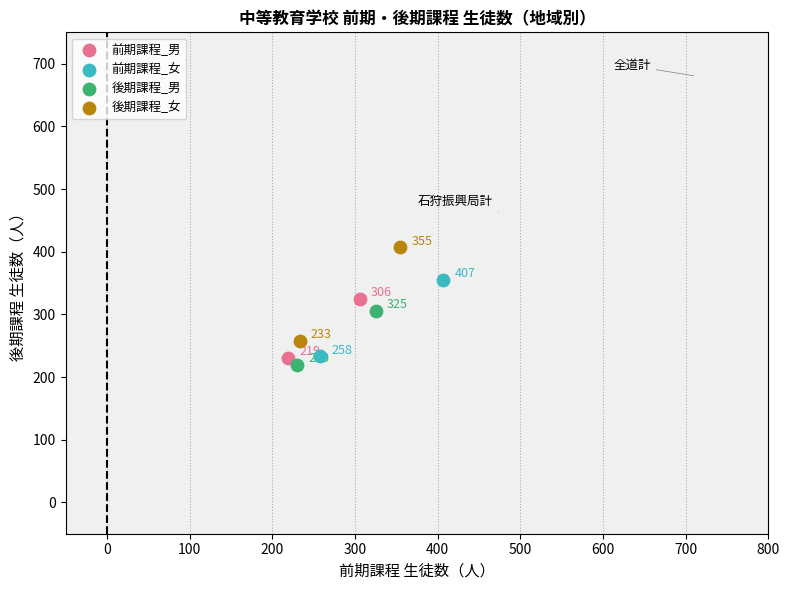

What are all the series names shown in the legend?

前期課程_男, 前期課程_女, 後期課程_男, 後期課程_女